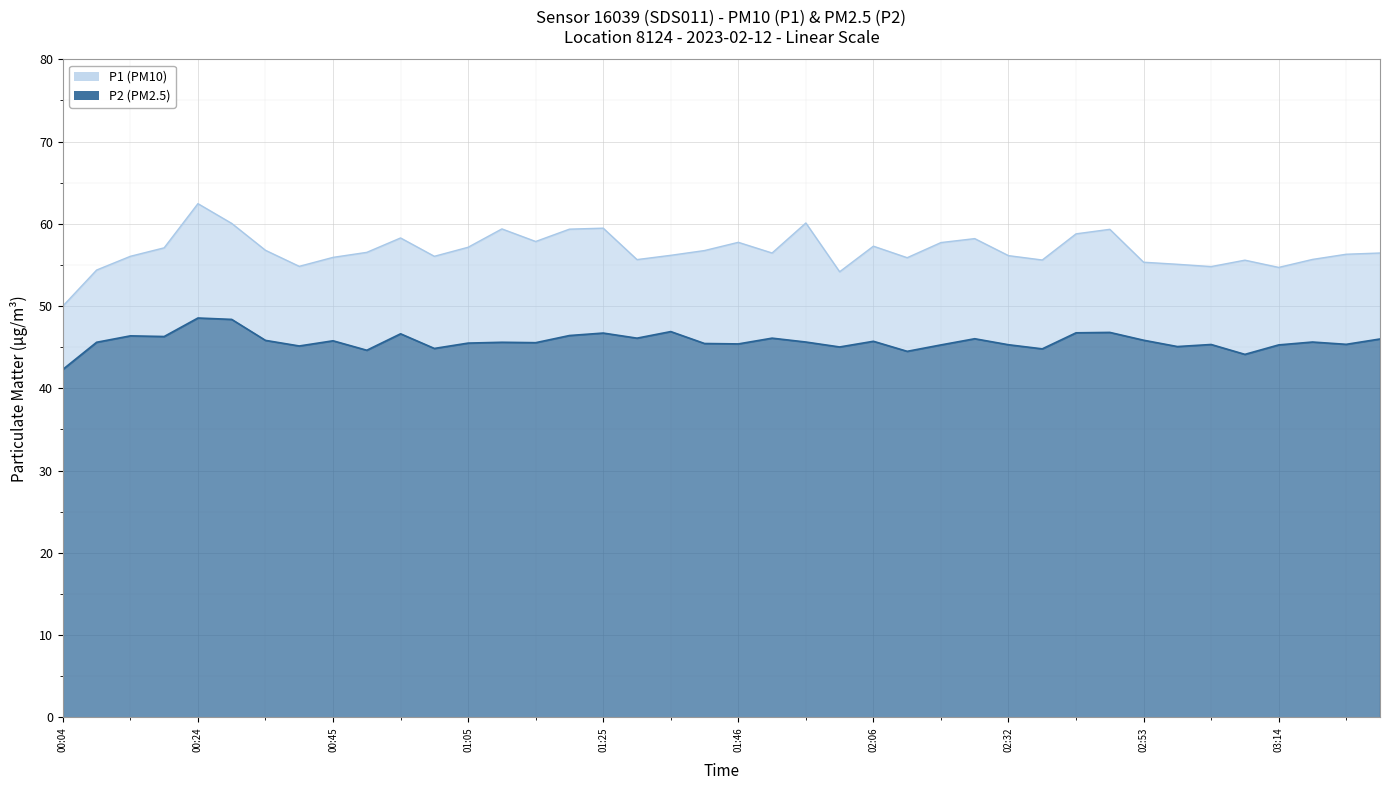

The P1 series shows 55.6 at 01:30. True or false?

True